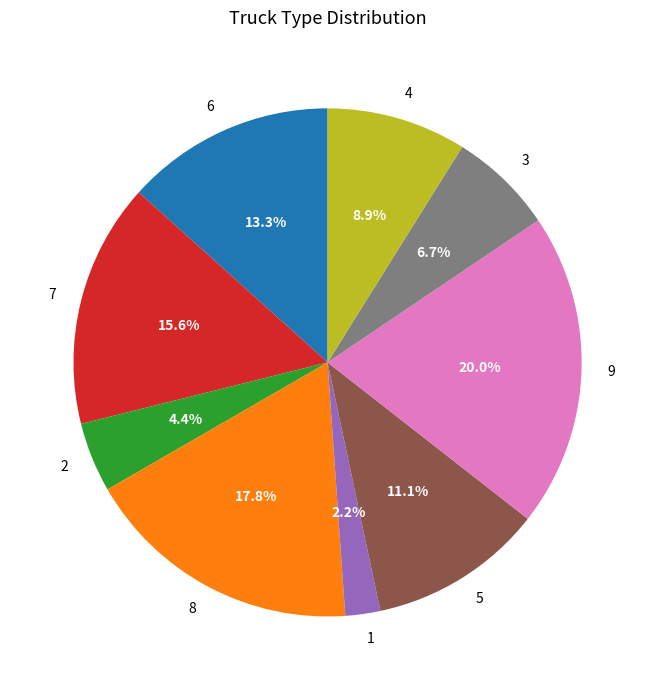

What percentage is the 9 slice, to the nearest percent?

20%